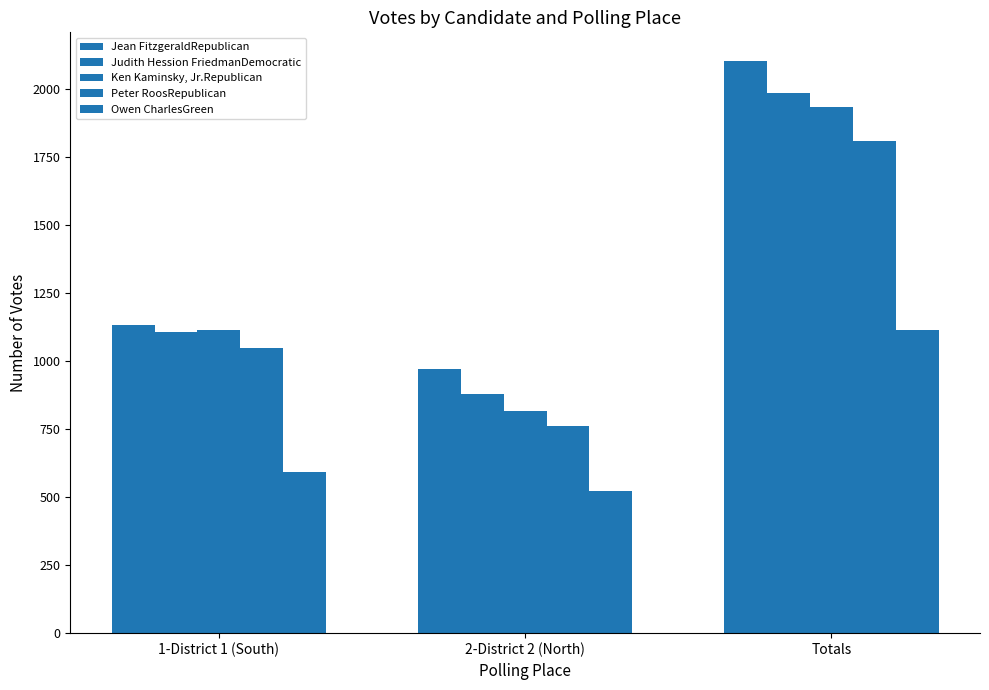

The Jean FitzgeraldRepublican series shows 969 at 2-District 2 (North). True or false?

True